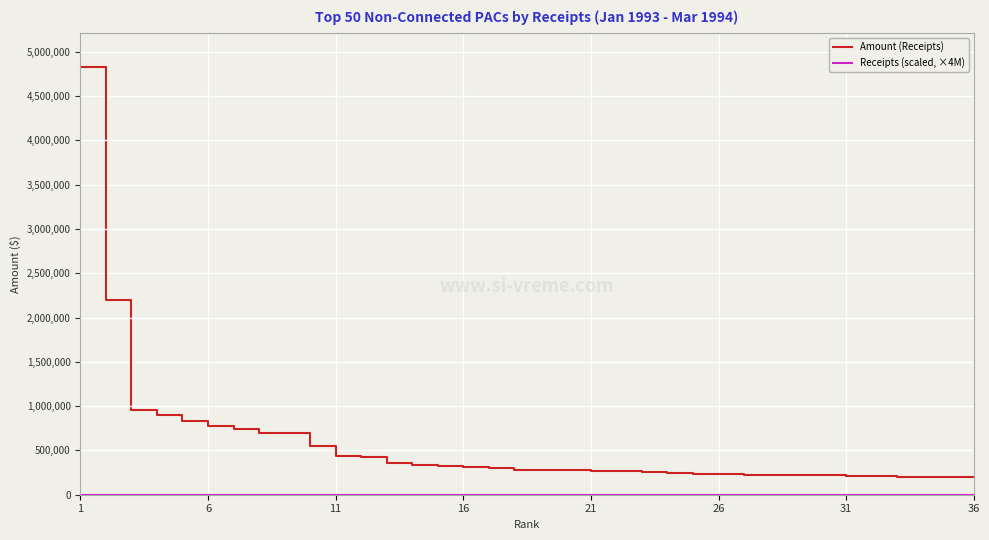

What is the difference between the maximum and minimum values in the Amount (Receipts) series?

4634883.0